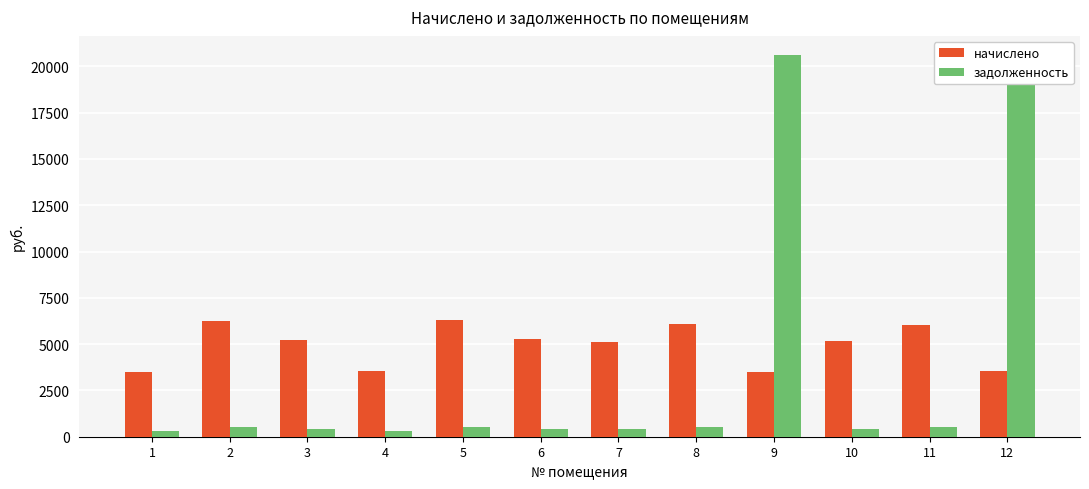

What are all the series names shown in the legend?

начислено, задолженность